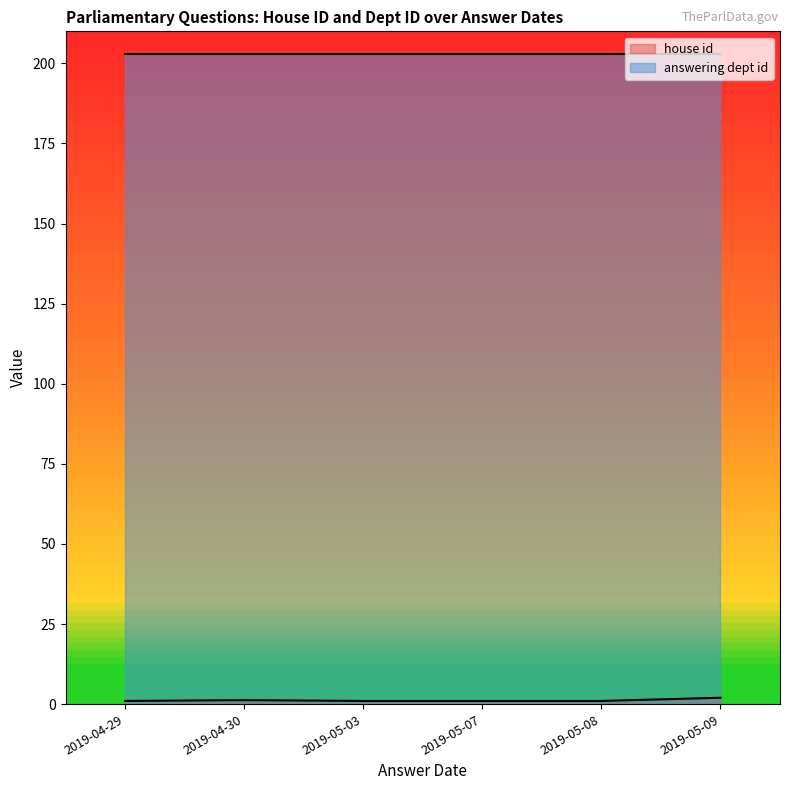

Rank the series by their average value, from lowest to highest.

house id, answering dept id